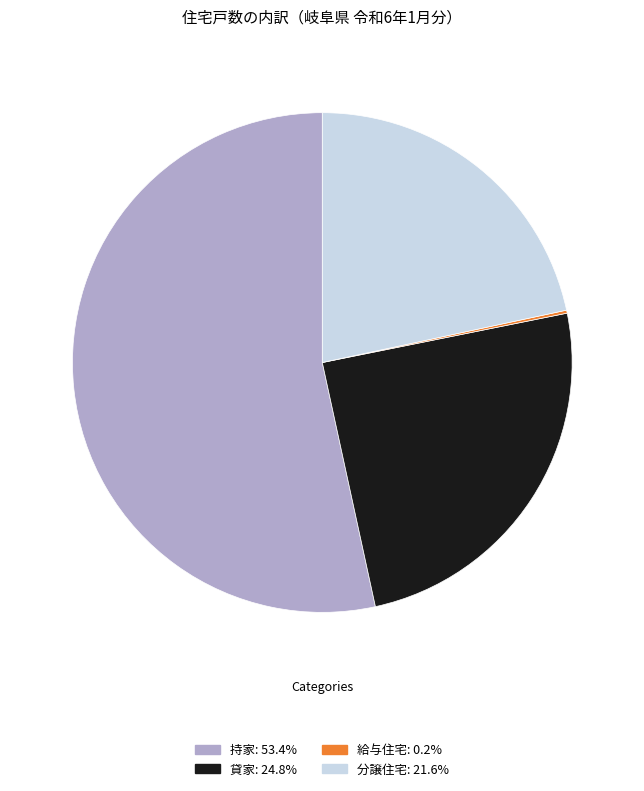

Does 持家 account for over 50% of the chart?

Yes